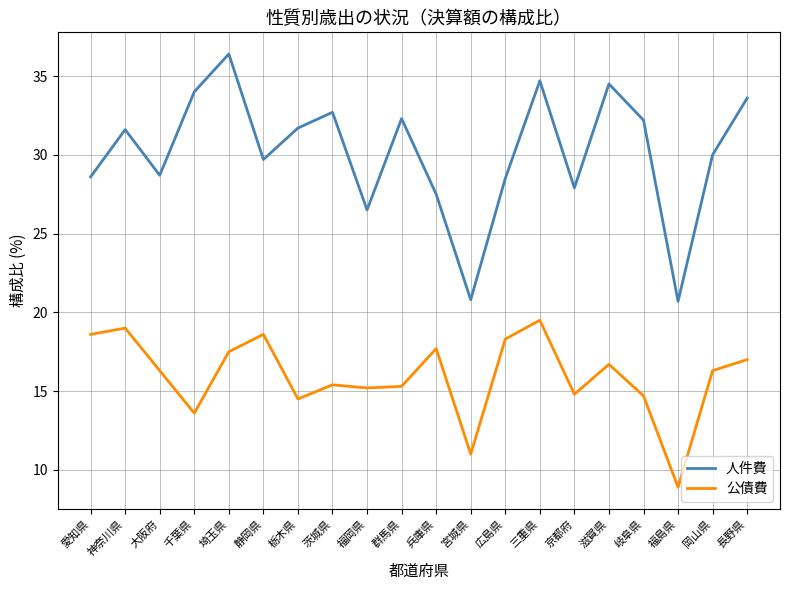

True or false: 公債費 and 人件費 cross at least once.

False